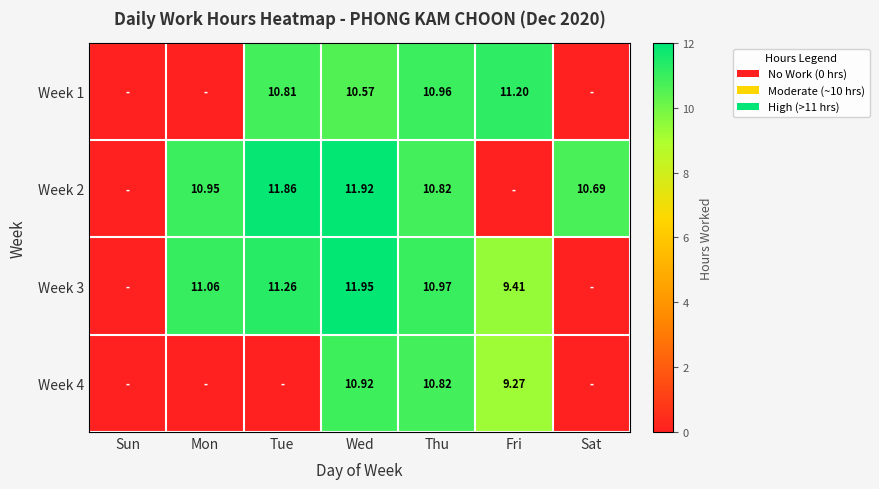

What is the difference between the highest and lowest values at Sat?

10.7